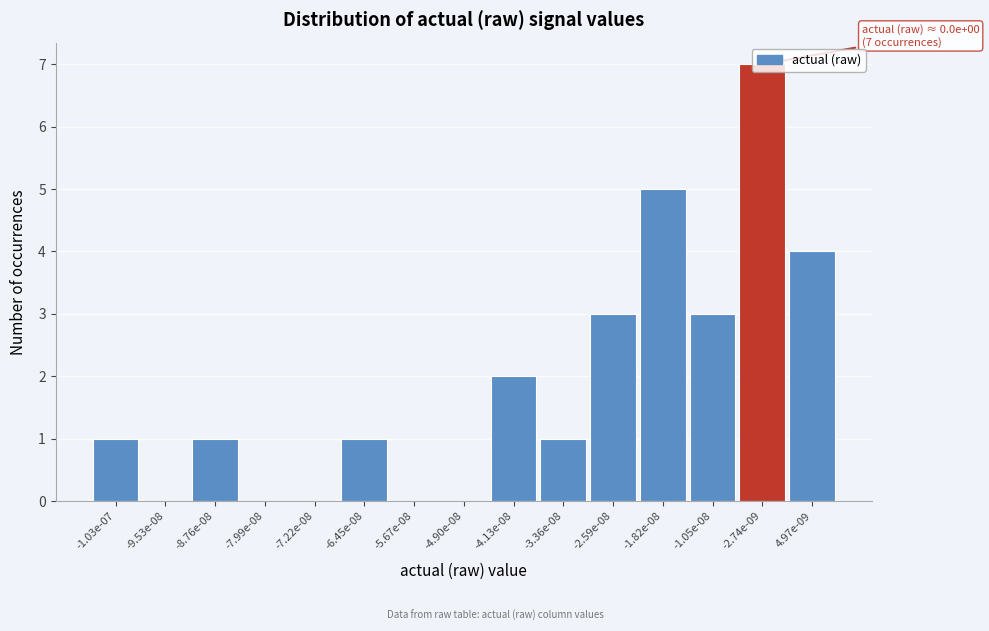

What is the sum of the values at -2.74e-09 and -2.59e-08?

10